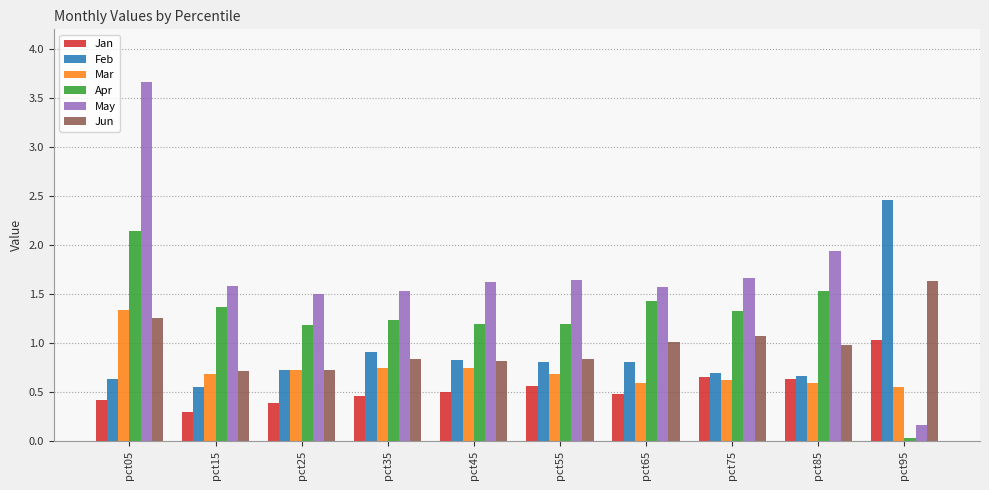

Between pct15 and pct95, which series saw the biggest shift?

Feb